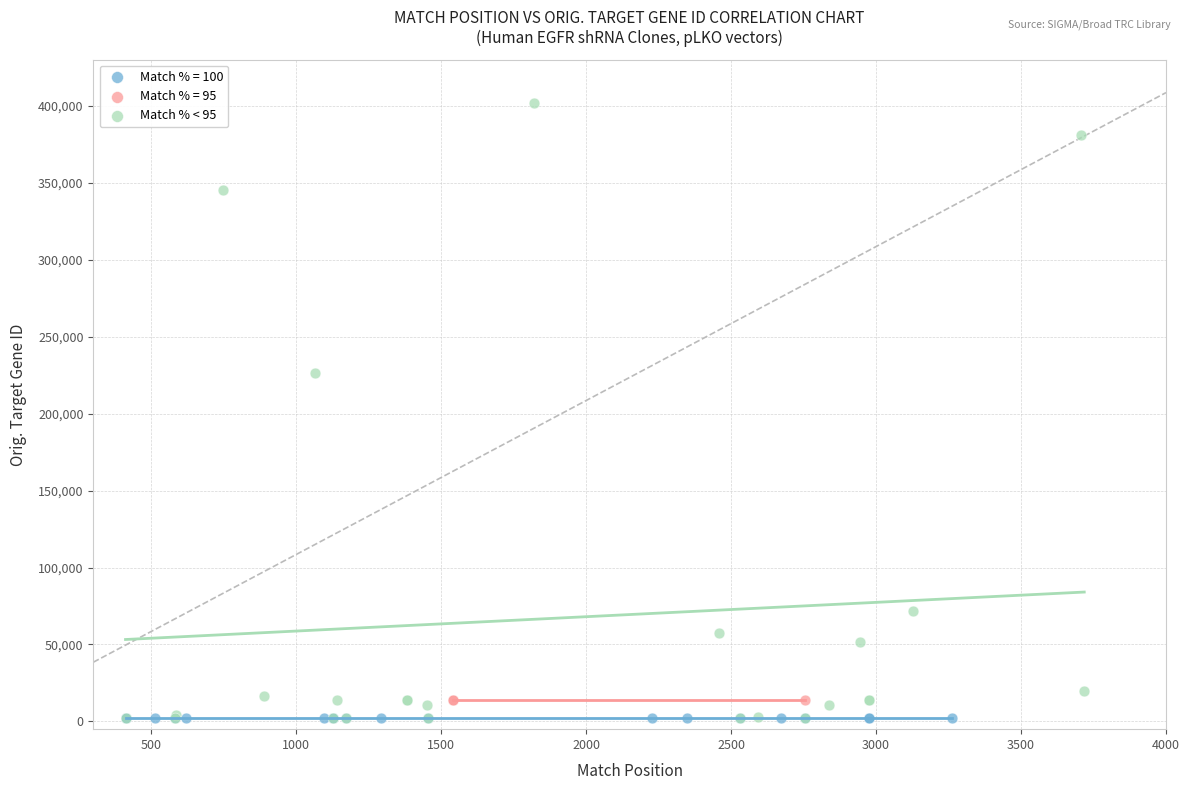

Which series reaches the maximum Y coordinate?

Match % < 95